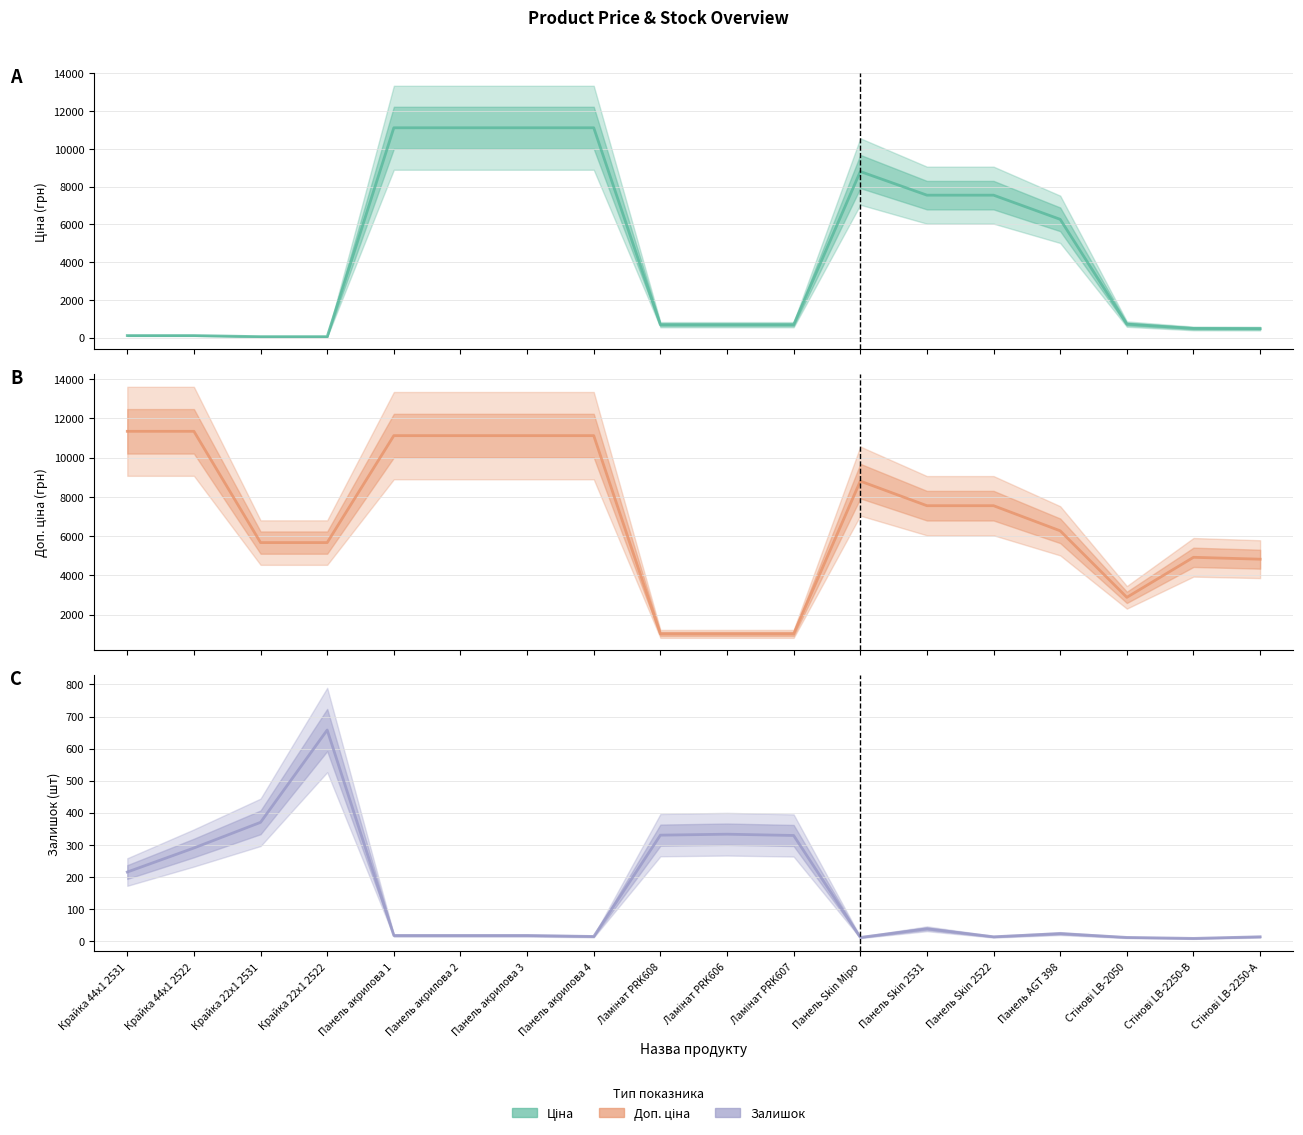

What is the difference between the Доп. ціна values at Ламінат PRK606 and Крайка 44x1 2531?

10316.2